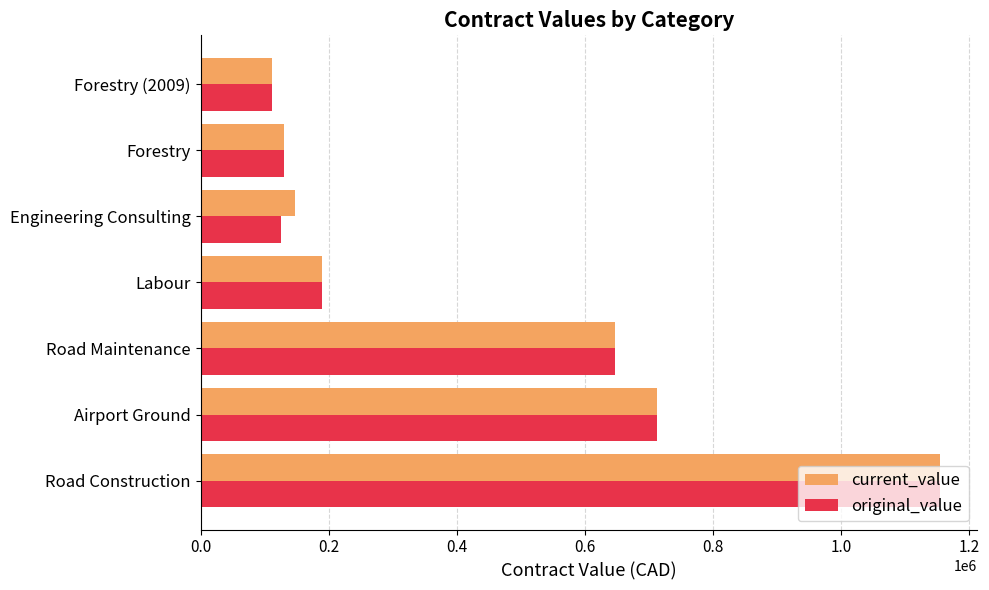

How many values in the current_value series are below 190000?

3